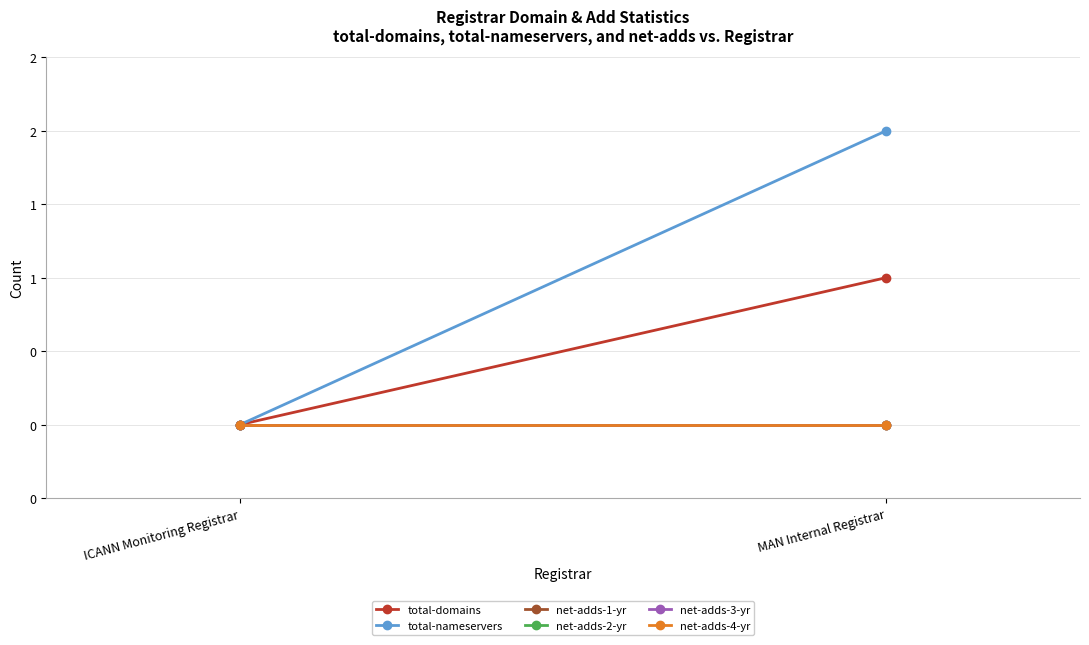

Which series has the largest range (max minus min)?

total-nameservers